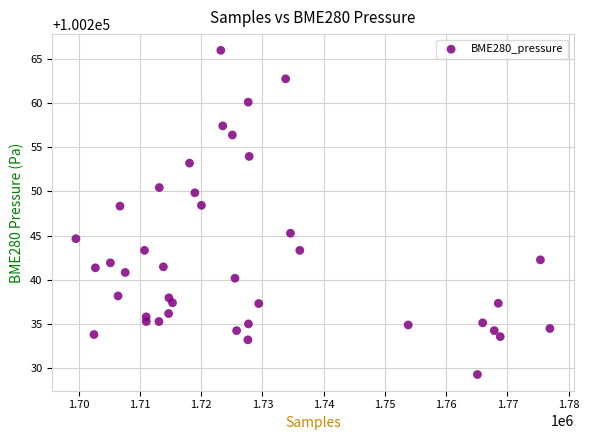

What is the range of X values (max minus min)?

77353.0